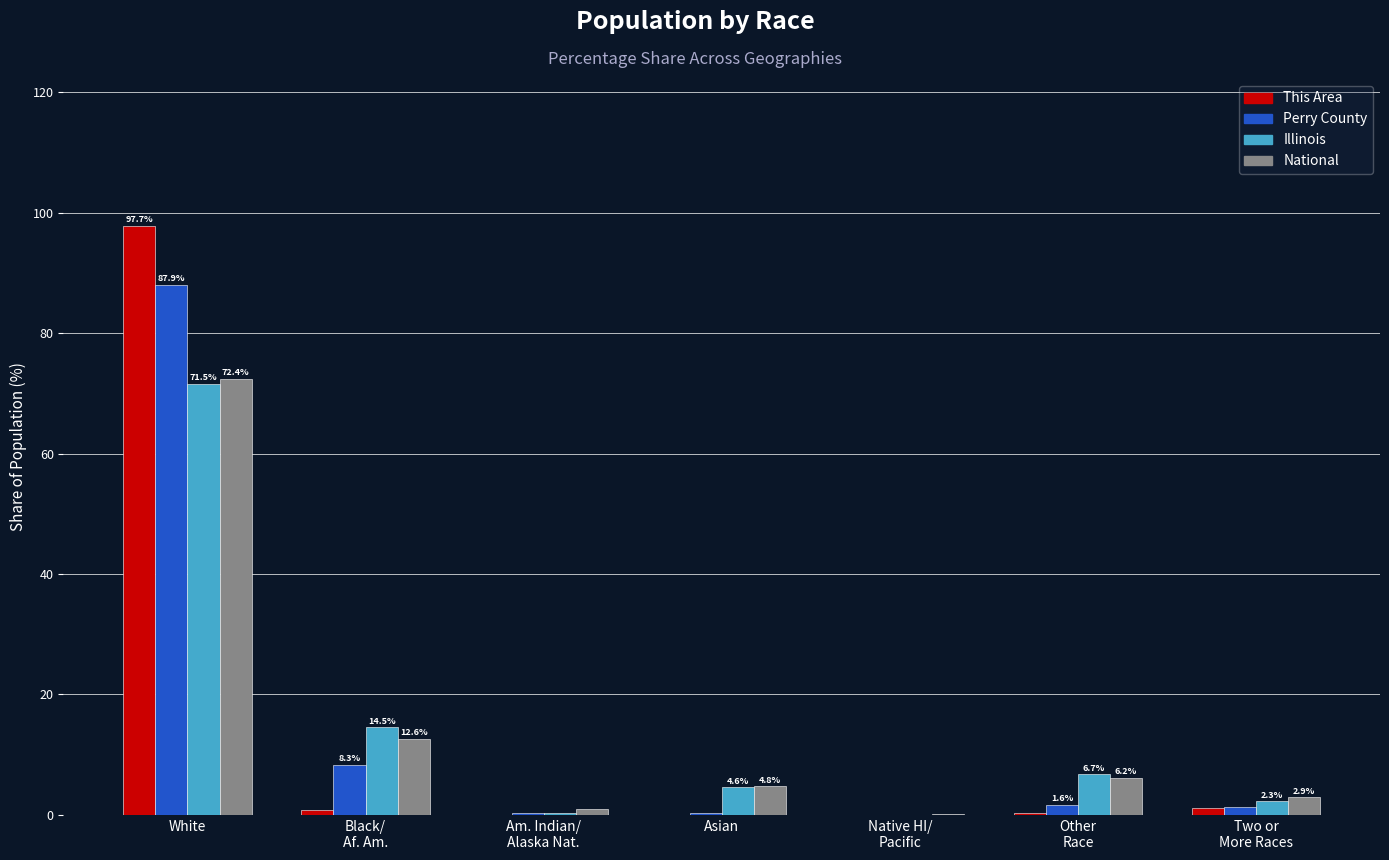

At which category does the chart reach its peak across all series?

White